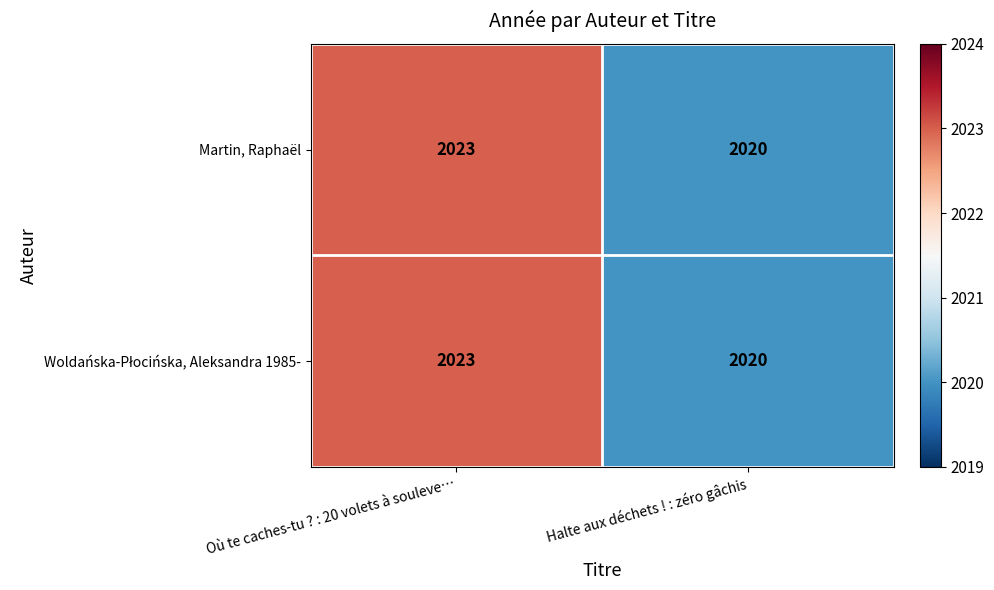

Count the number of data series in this chart.

2